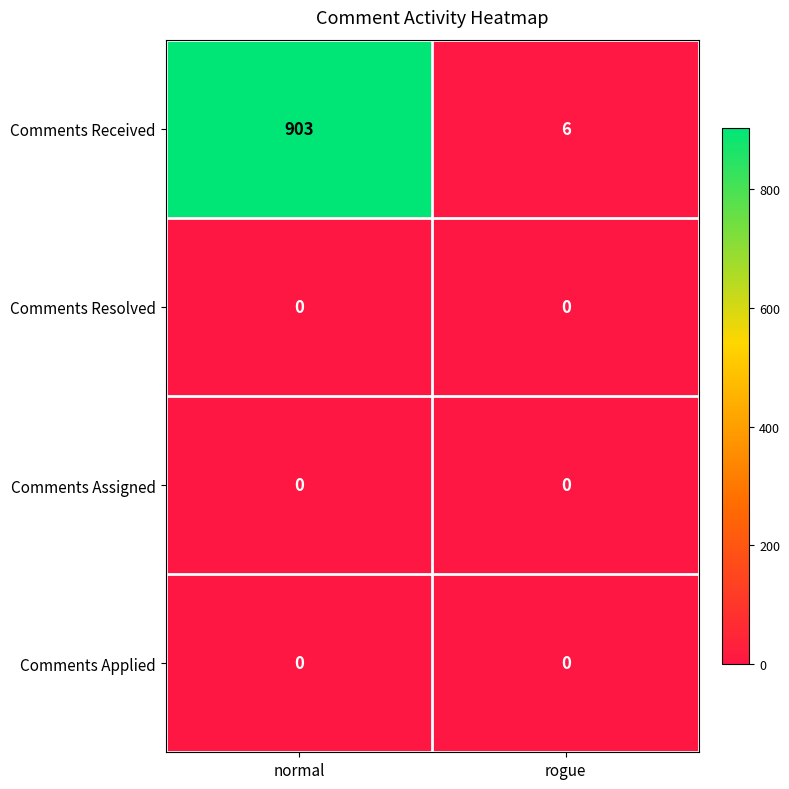

Which series has the largest total across all categories?

Comments Received